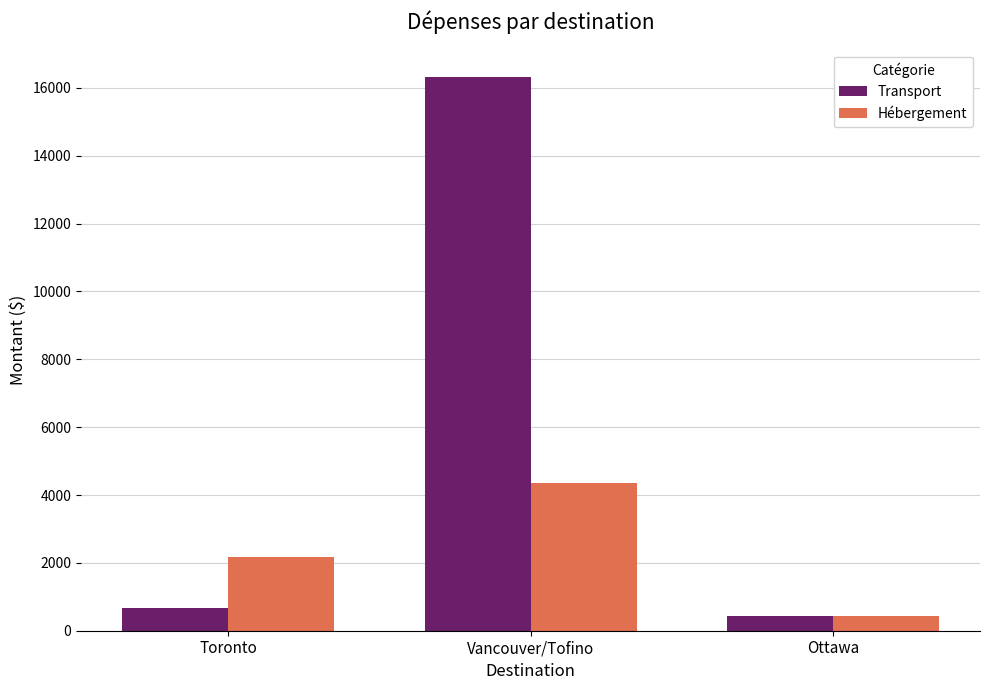

Which series has the largest range (max minus min)?

Transport